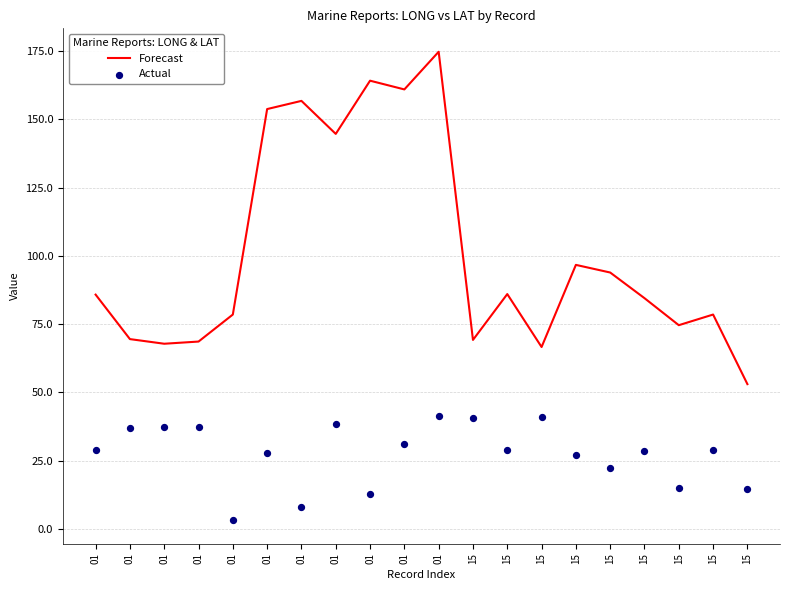

At which category is the sum across all series the highest?

01